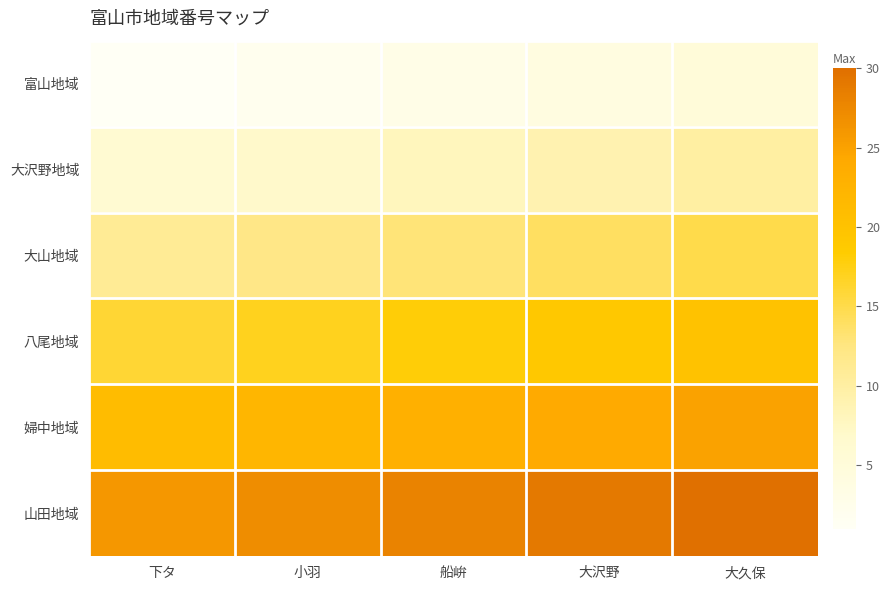

What is the spread (max minus min) of values at 船峅?

25